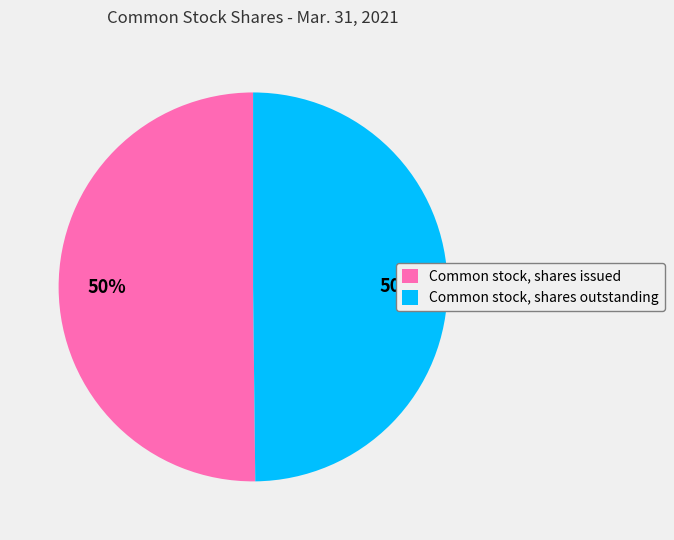

True or false: Common stock, shares outstanding accounts for 50% of the total.

True